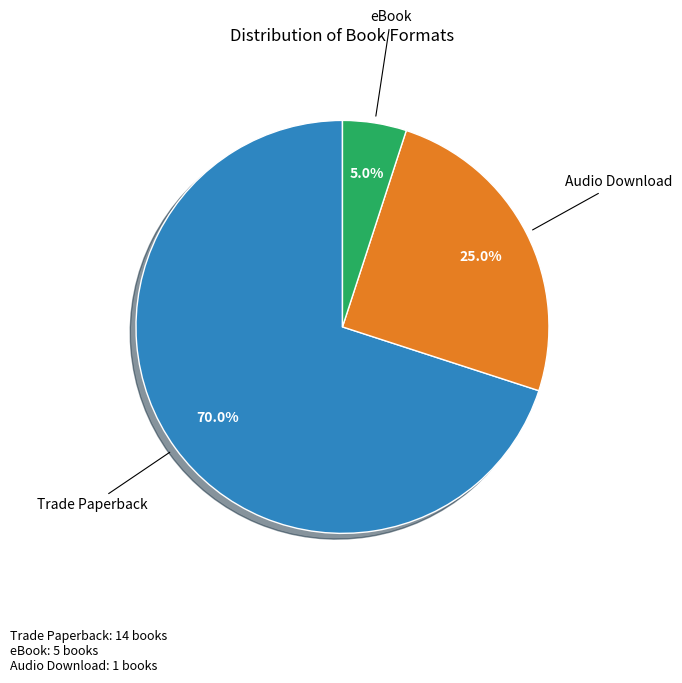

Does any single category account for the majority?

Yes